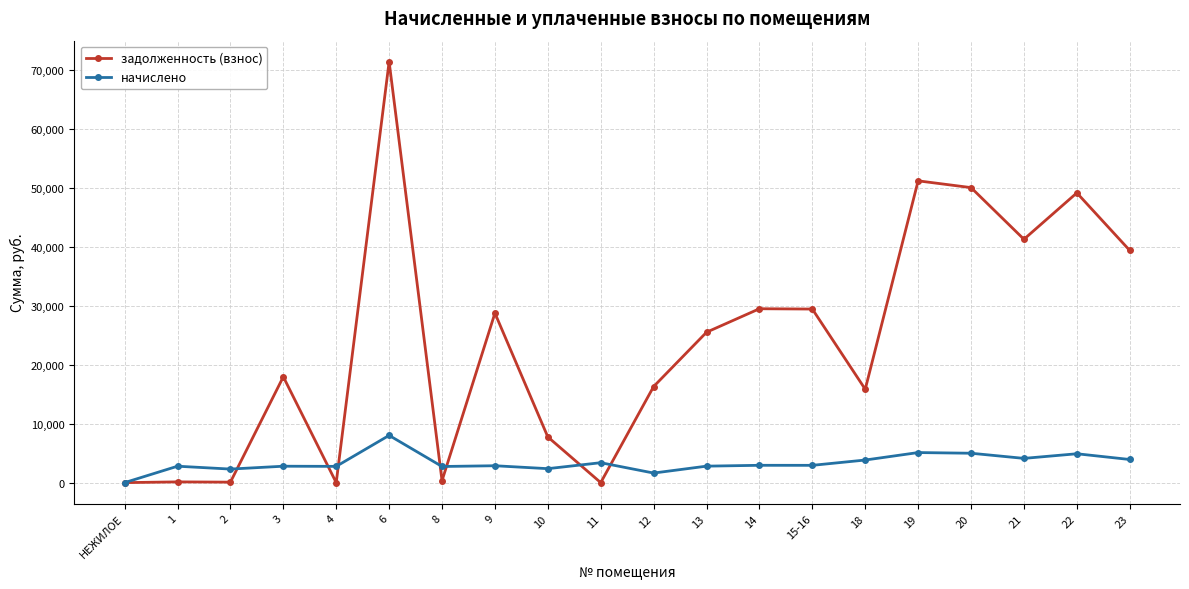

Does the chart have visible grid lines?

Yes